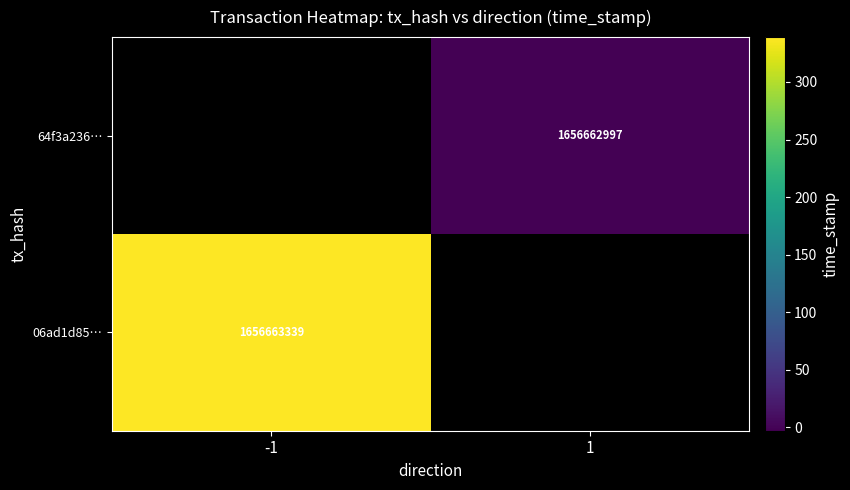

The 64f3a236… series shows 1656662997 at 1. True or false?

True